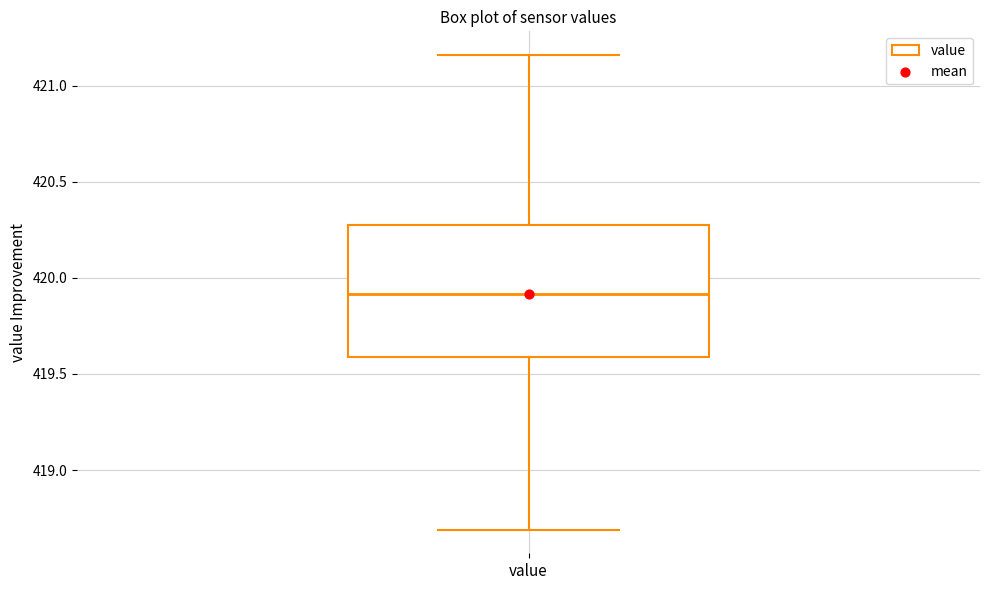

Read this box plot against the y-axis: the position of the median line, the range covered by the box, and the ends of both whiskers. The values are not printed on the chart, so give them approximately, as read against the axis.

median 419.90, box 419.60 to 420.30, whiskers 418.70 to 421.15